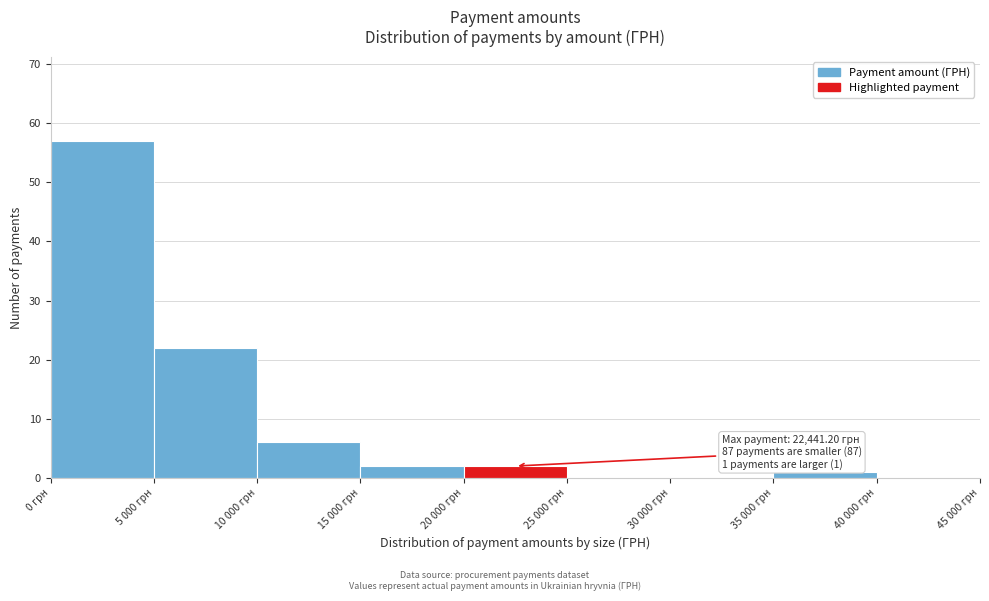

Reading left to right, extract all data points from this chart.

0 грн=57	5 000 грн=22	10 000 грн=6	15 000 грн=2	20 000 грн=2	25 000 грн=0	30 000 грн=0	35 000 грн=1	40 000 грн=0